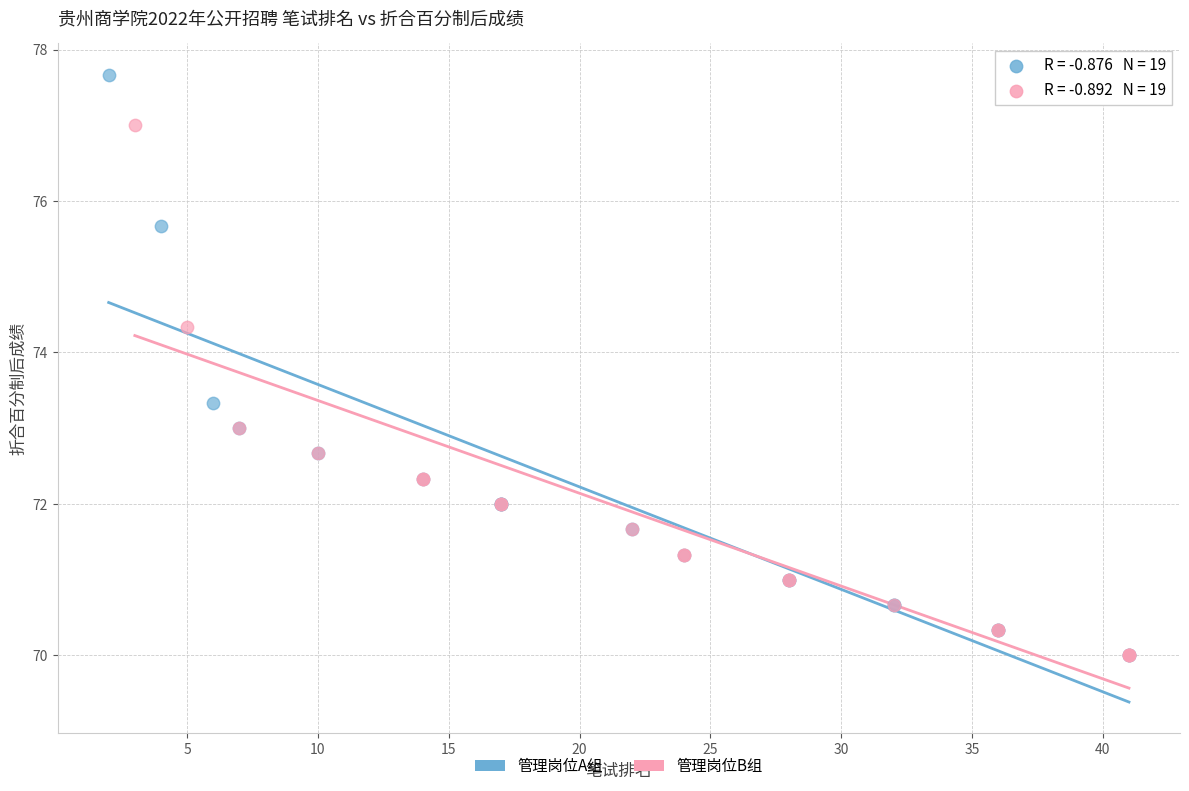

Which series contains the highest Y value?

管理岗位A组